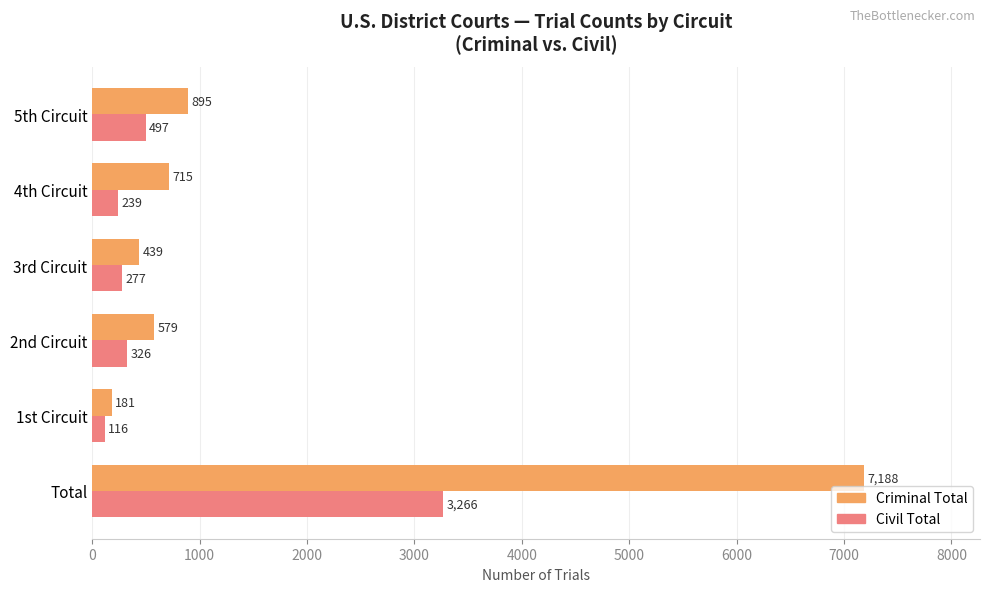

The value of Civil Total at 5th Circuit is 222. True or false?

False